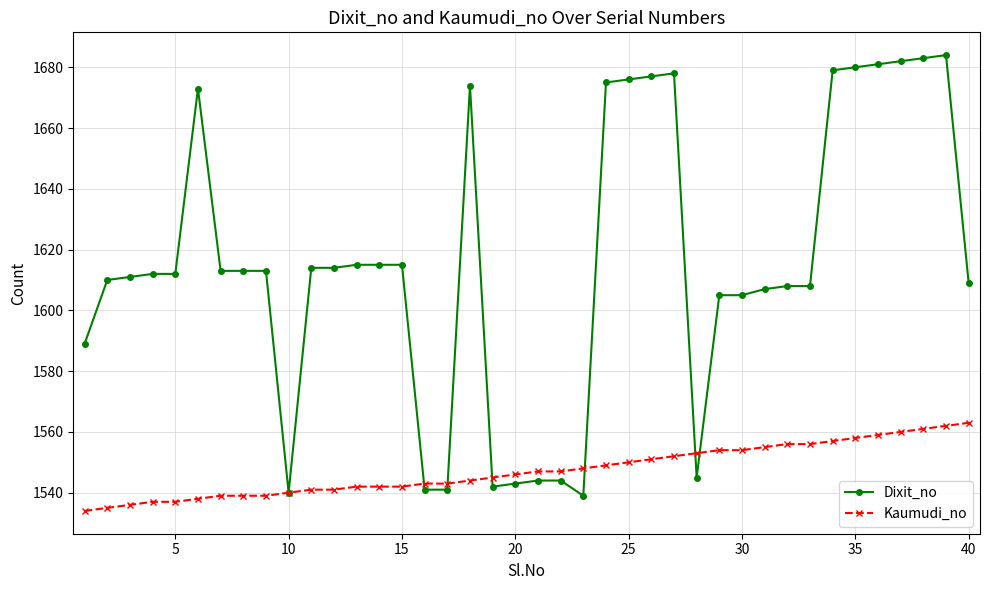

Does the chart have visible grid lines?

Yes